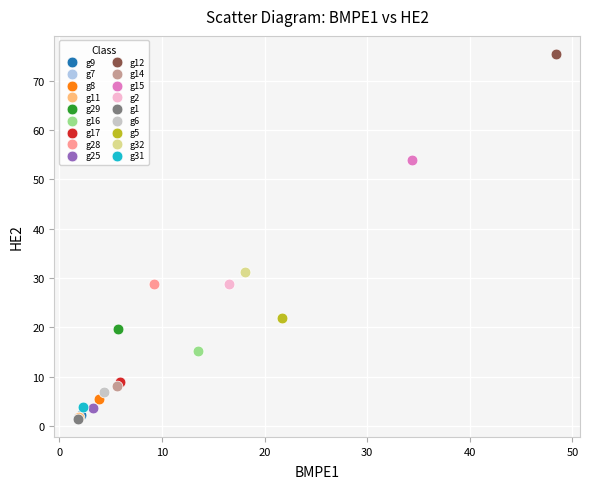

What are all the series names shown in the legend?

g9, g7, g8, g11, g29, g16, g17, g28, g25, g12, g14, g15, g2, g1, g6, g5, g32, g31